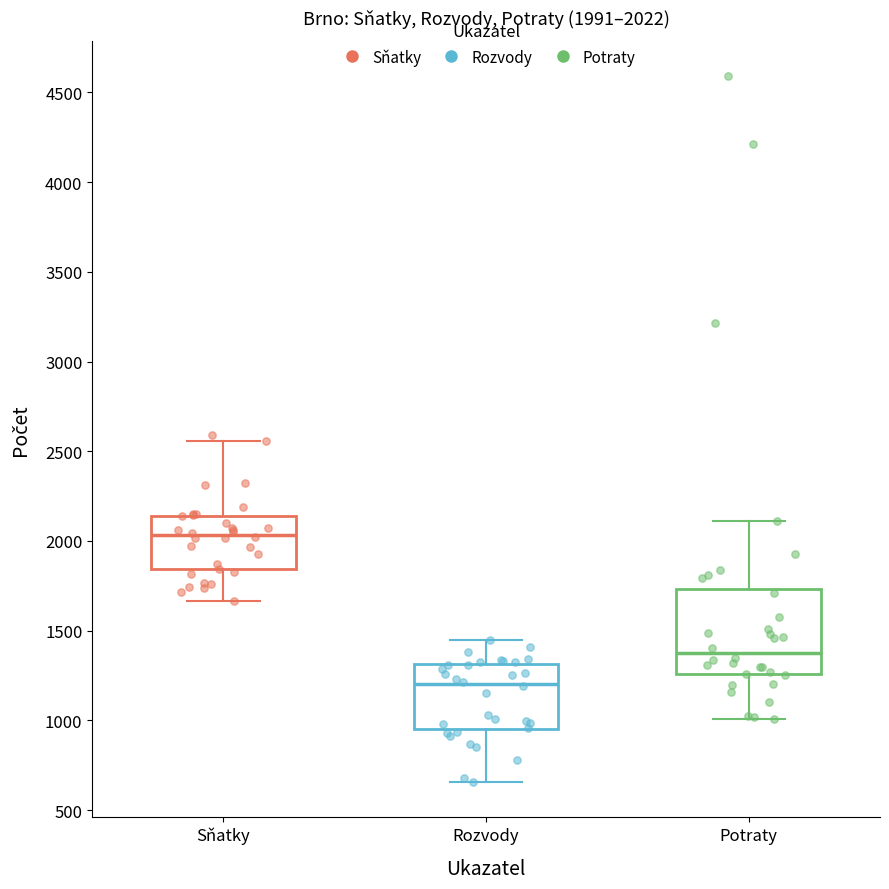

Which box is the tallest, from its lower edge to its upper edge?

Potraty